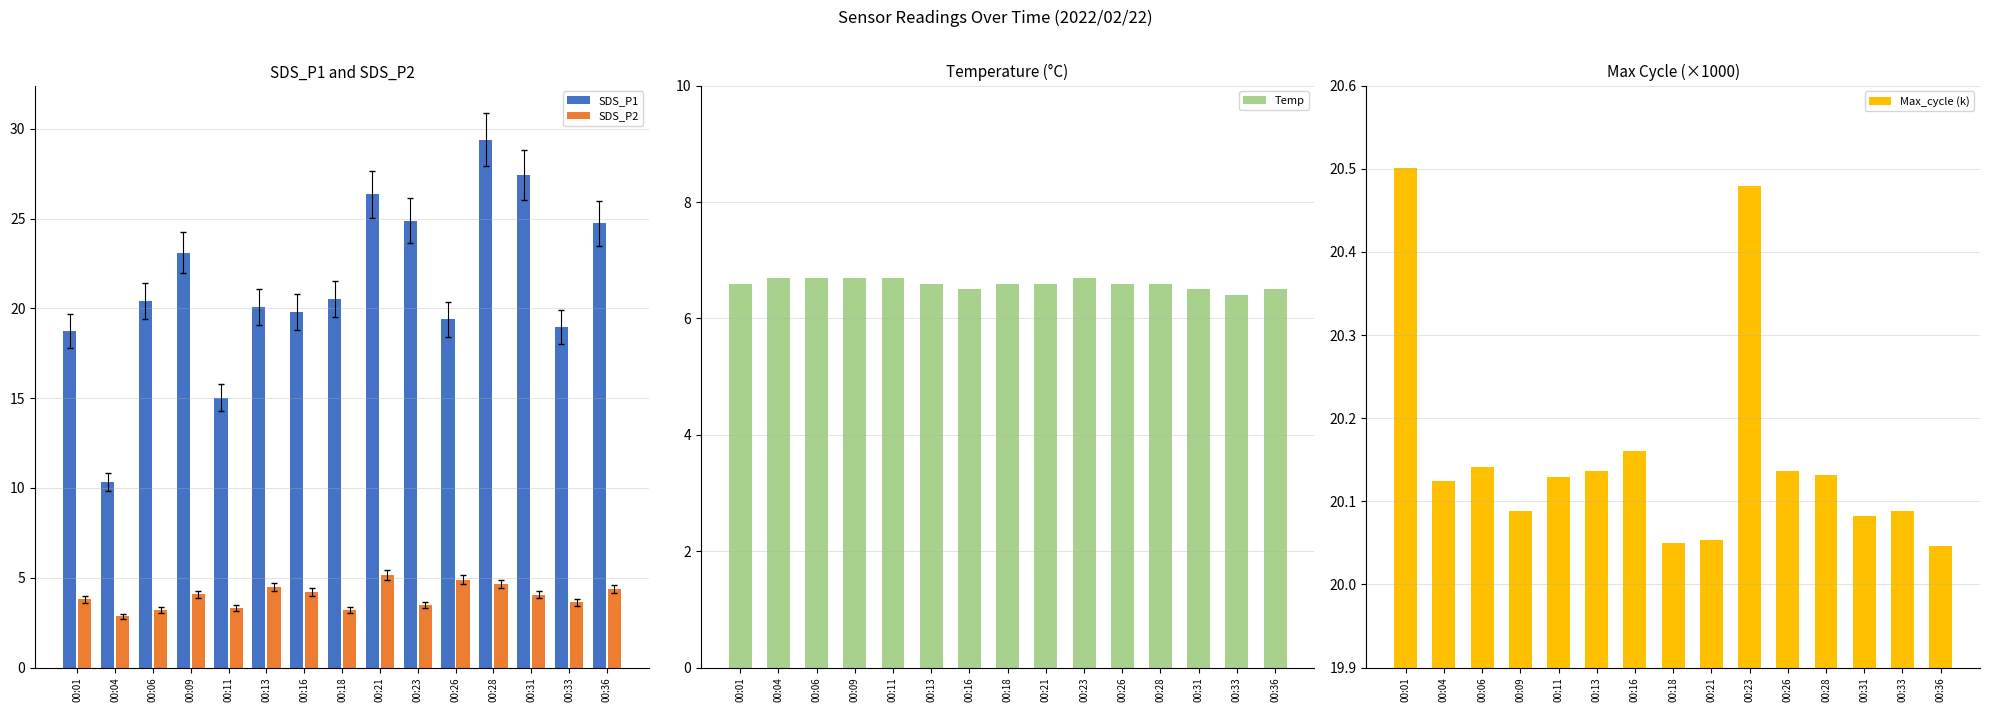

Is it true that SDS_P1 equals 15.0 at 00:11?

True